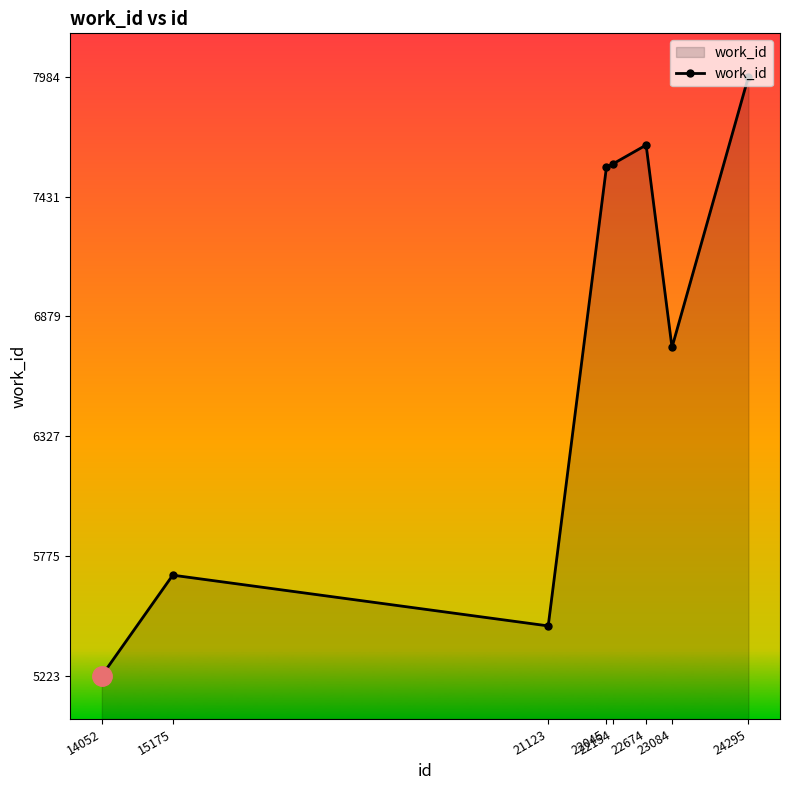

At which label is the value closest to 6603?

23084